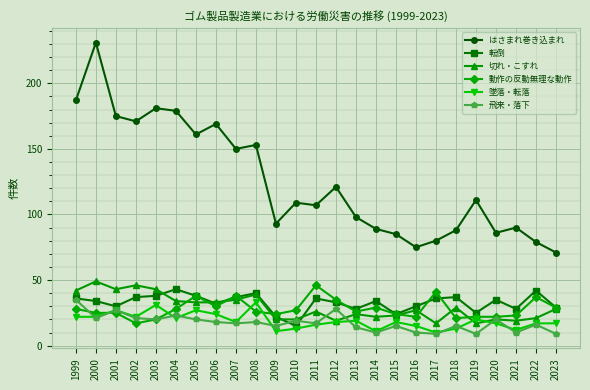

The はさまれ巻き込まれ series shows 175 at 2001. True or false?

True